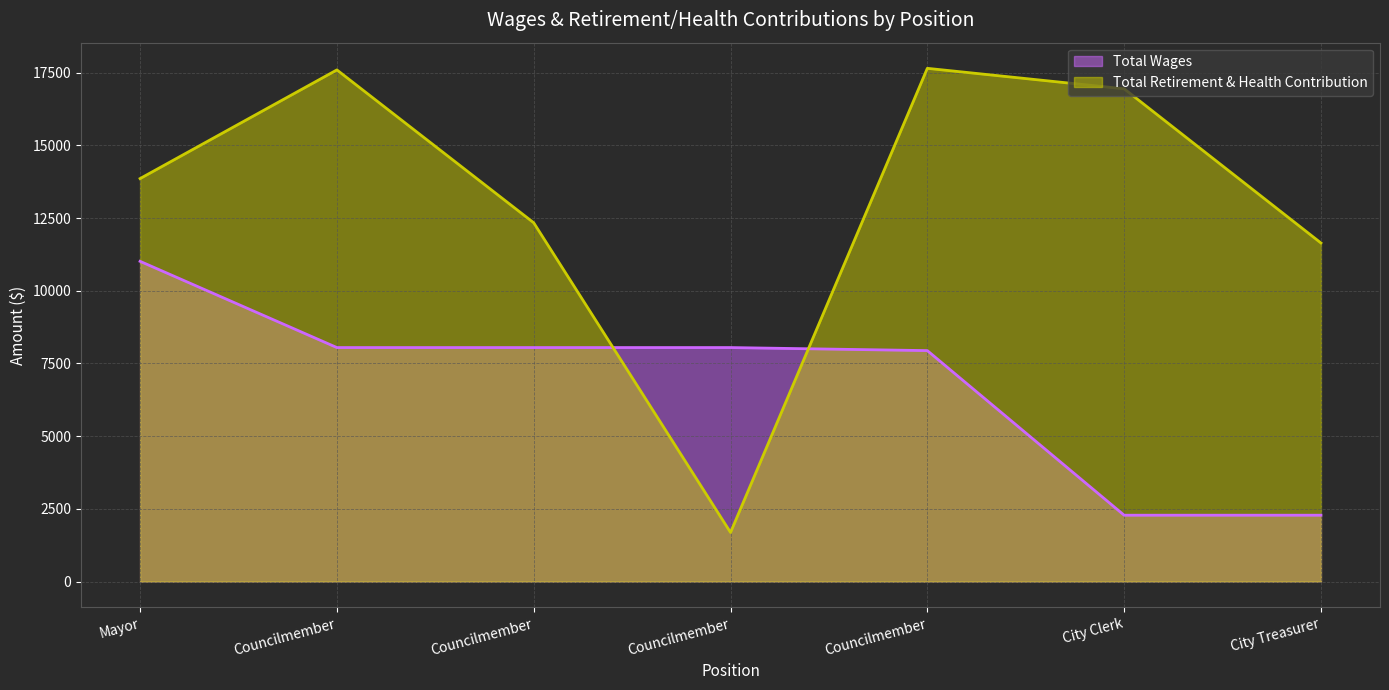

How many data points in Total Wages are less than 8046?

3